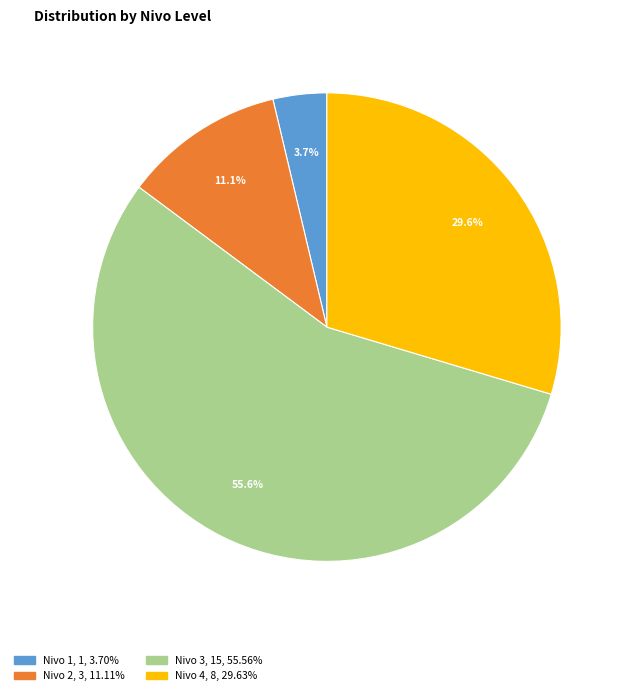

To the nearest percent, what is the difference between the largest and smallest slice percentages?

52%